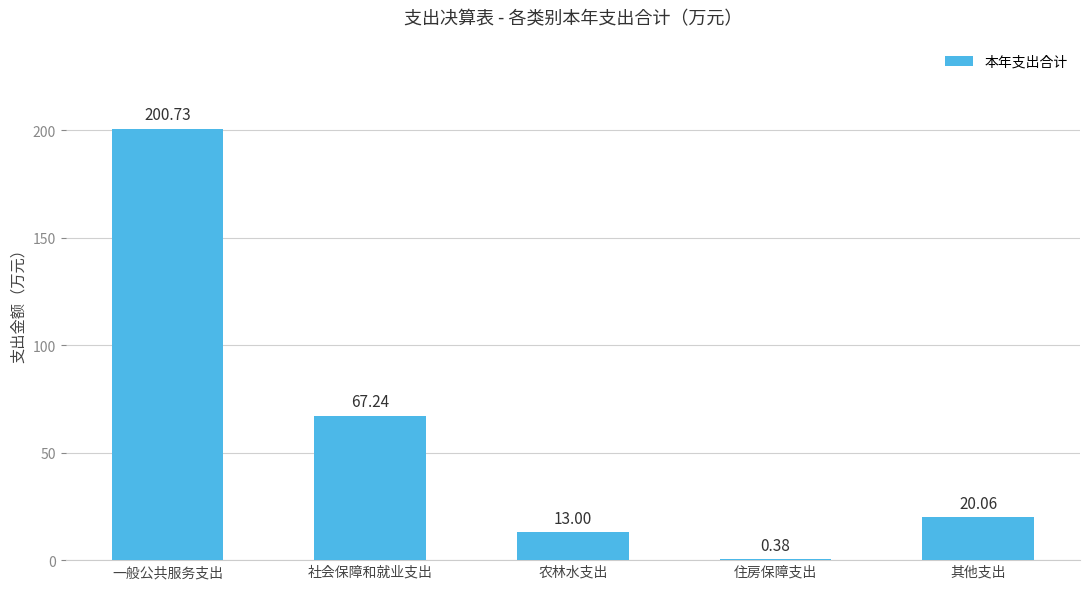

How many distinct data groups are displayed?

1